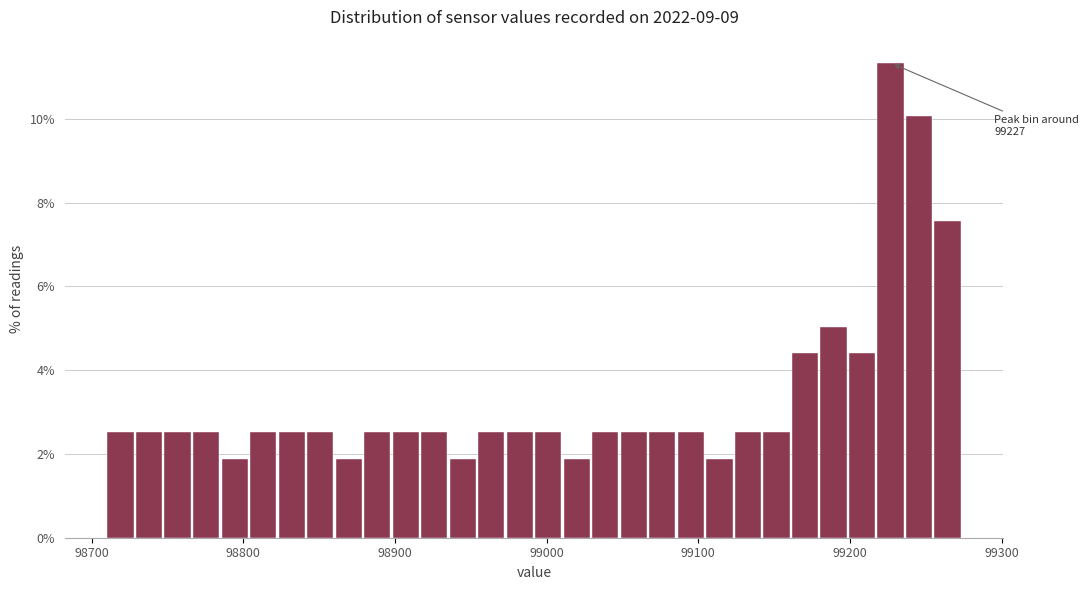

Read against the x-axis, roughly where is the centre of the tallest bar?

99230